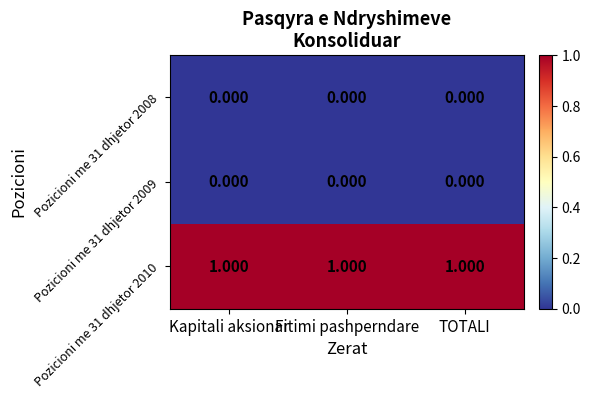

How many distinct data groups are displayed?

3